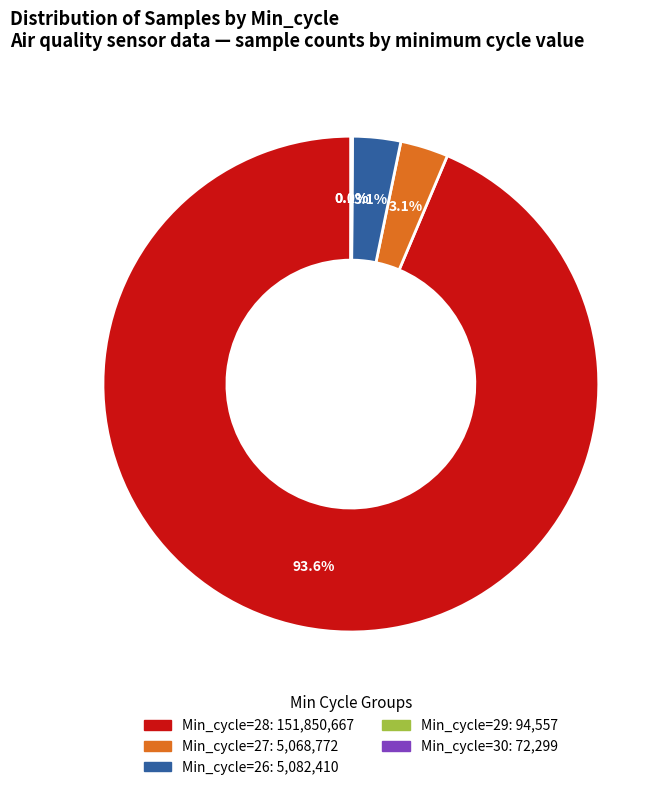

Does any single category account for the majority?

Yes